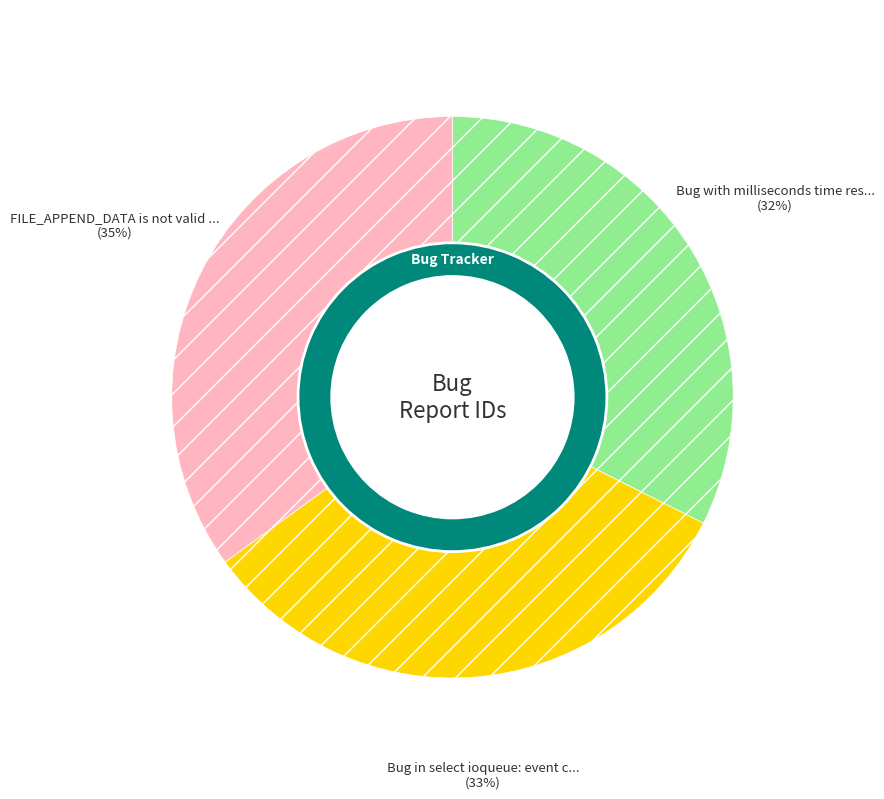

Count the number of slices in the pie.

3